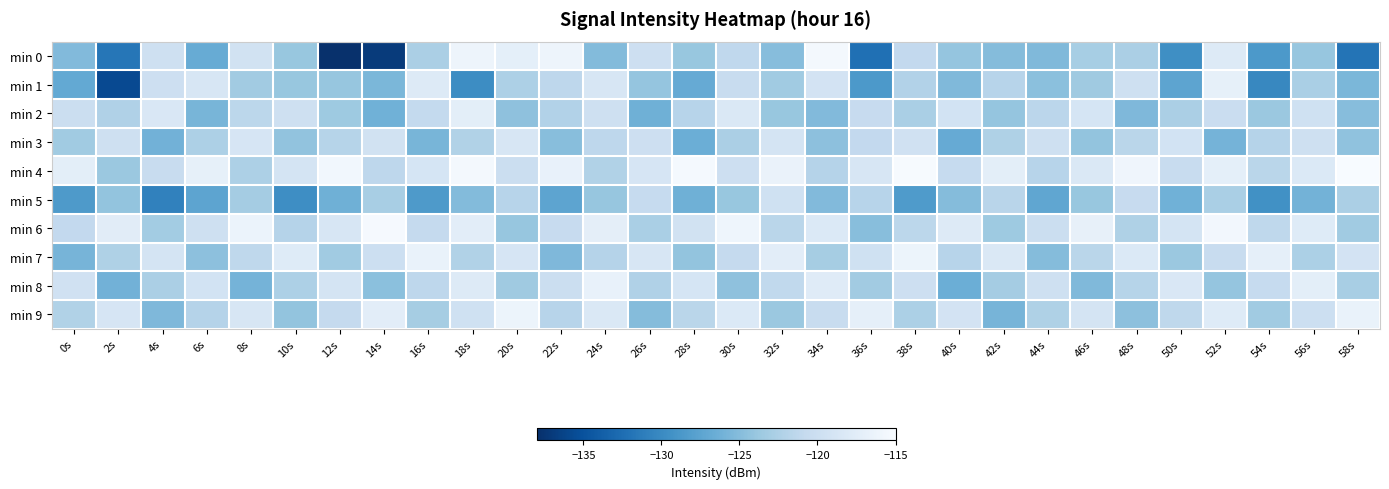

Which series has the largest range (max minus min)?

min 0